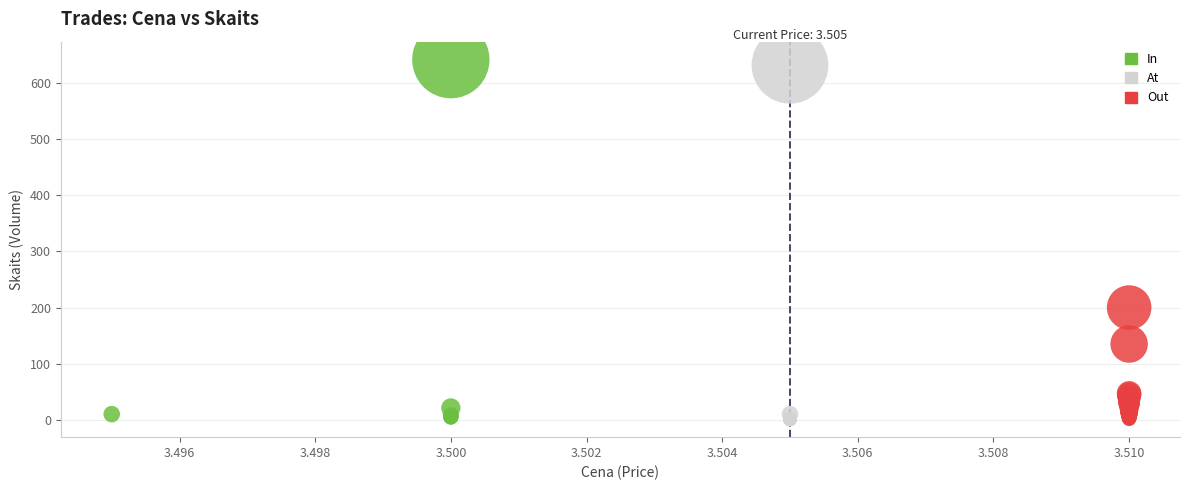

What are all the series names shown in the legend?

In, At, Out